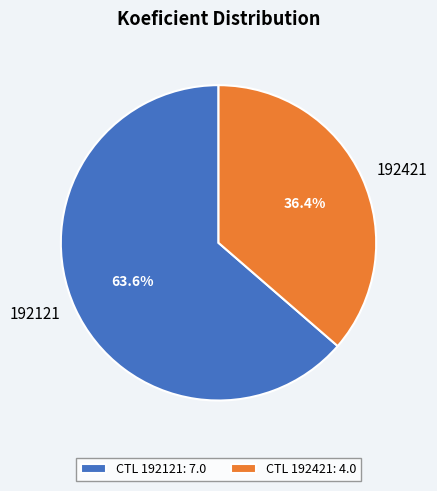

How many slices are in this pie chart?

2